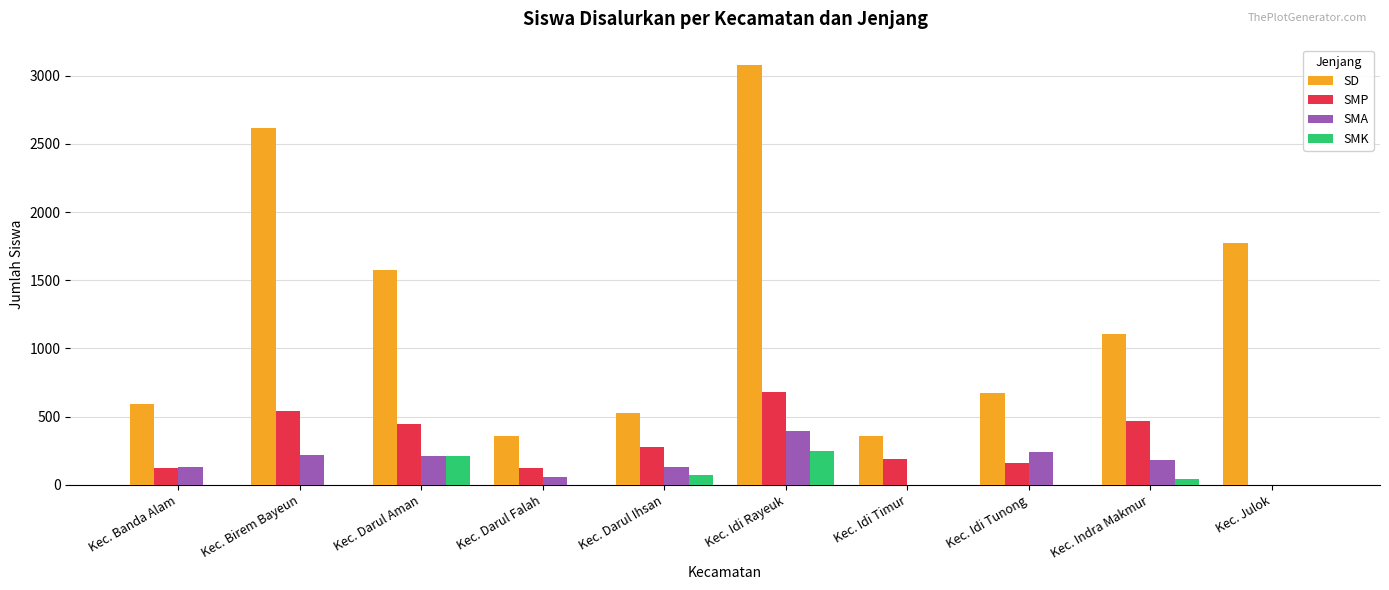

What is the highest value of the SMA series?

396